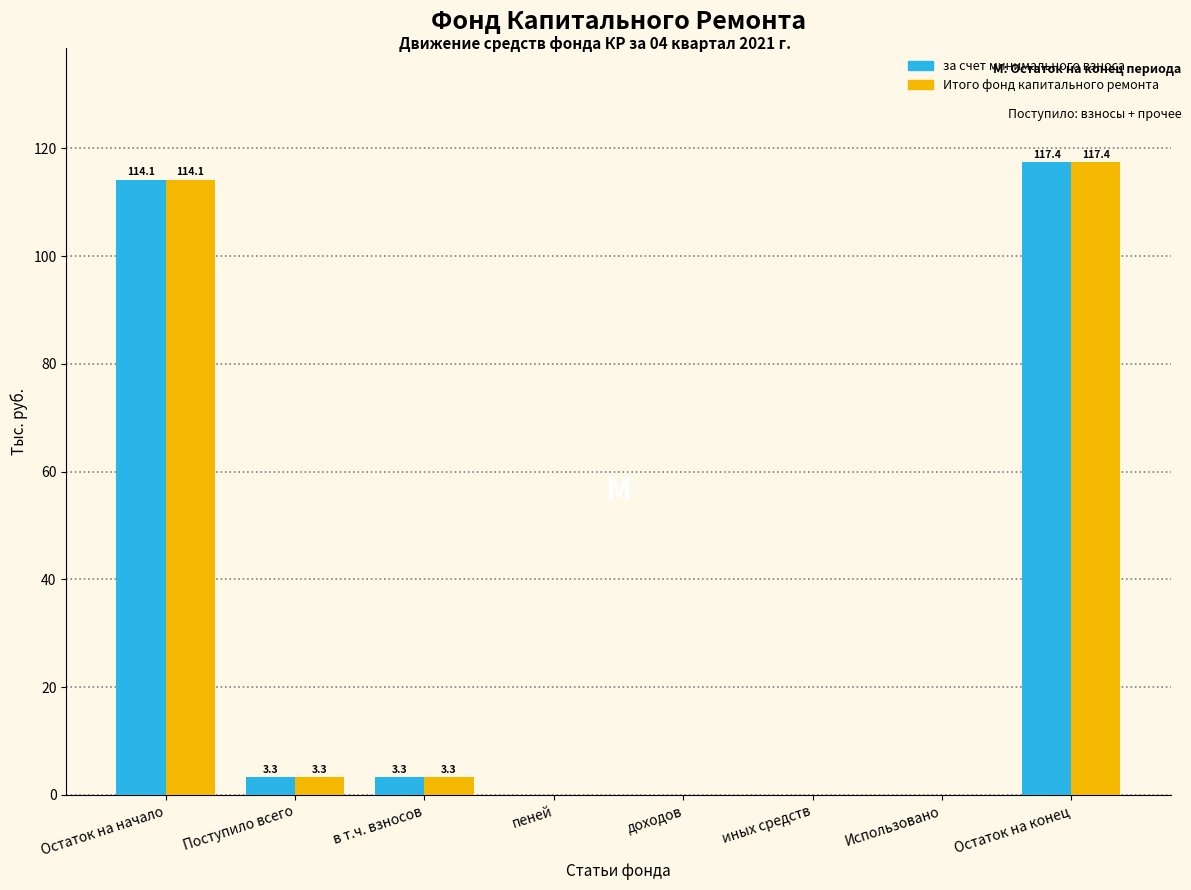

Reading left to right, transcribe all the data shown in this chart.

за счет минимального взноса: Остаток на начало=114.1	Поступило всего=3.3	в т.ч. взносов=3.3	пеней=0.0	доходов=0.0	иных средств=0.0	Использовано=0.0	Остаток на конец=117.4
Итого фонд капитального ремонта: Остаток на начало=114.1	Поступило всего=3.3	в т.ч. взносов=3.3	пеней=0.0	доходов=0.0	иных средств=0.0	Использовано=0.0	Остаток на конец=117.4